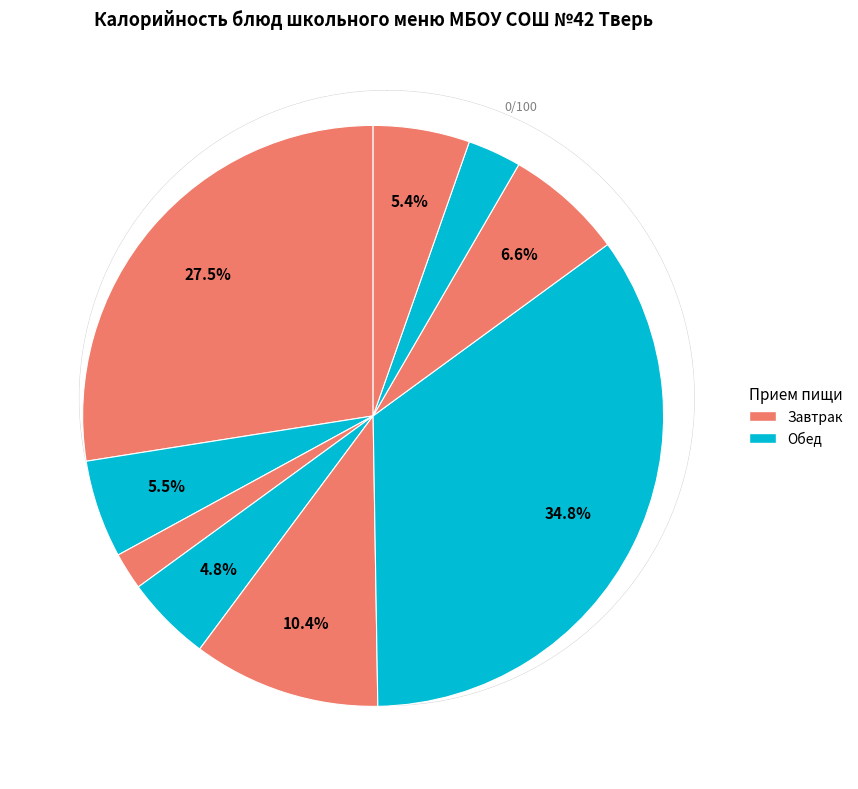

How many segments does this pie chart have?

9